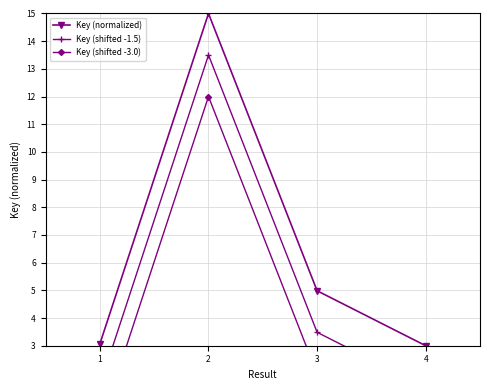

True or false: Key (shifted -3.0) has more than 2 interior local peaks.

False